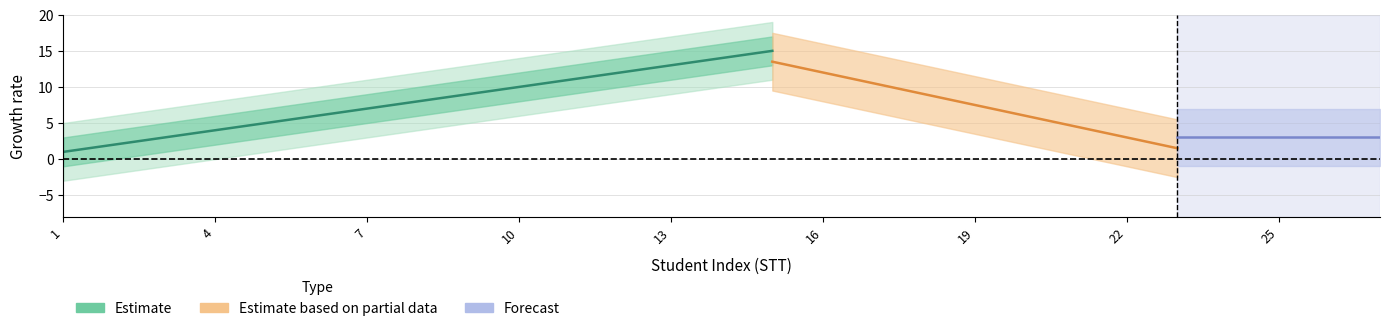

What is the value of the Estimate point at the 15th from the left?

15